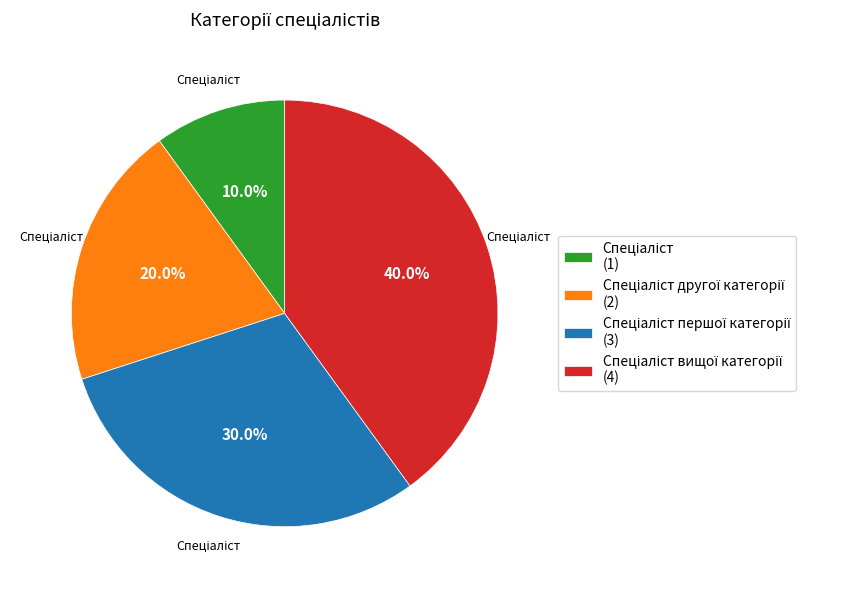

Does any single category account for the majority?

No